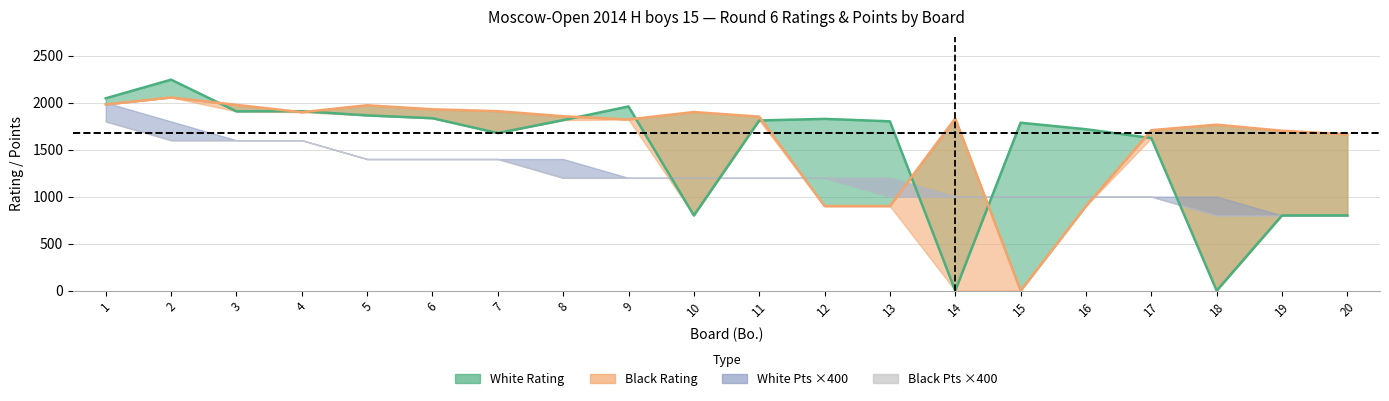

What is the value of the White Rating point at the 3rd from the left?

1907